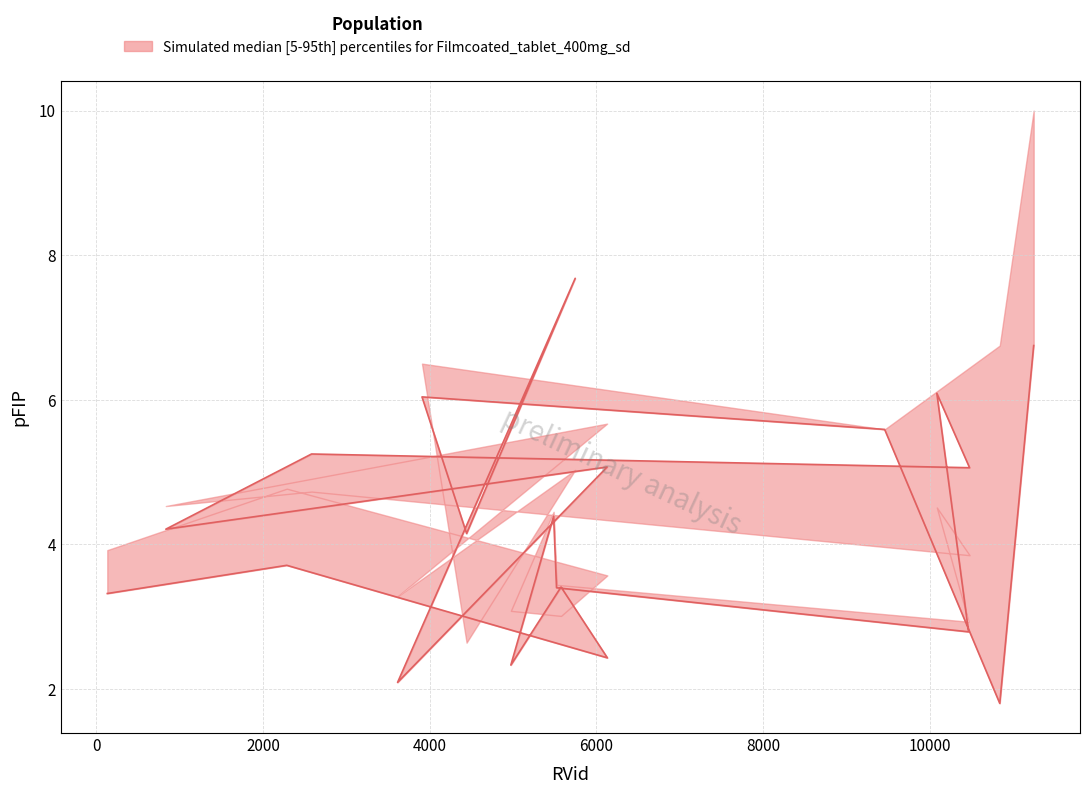

True or false: median has a value of 1.8 at 10838.

True